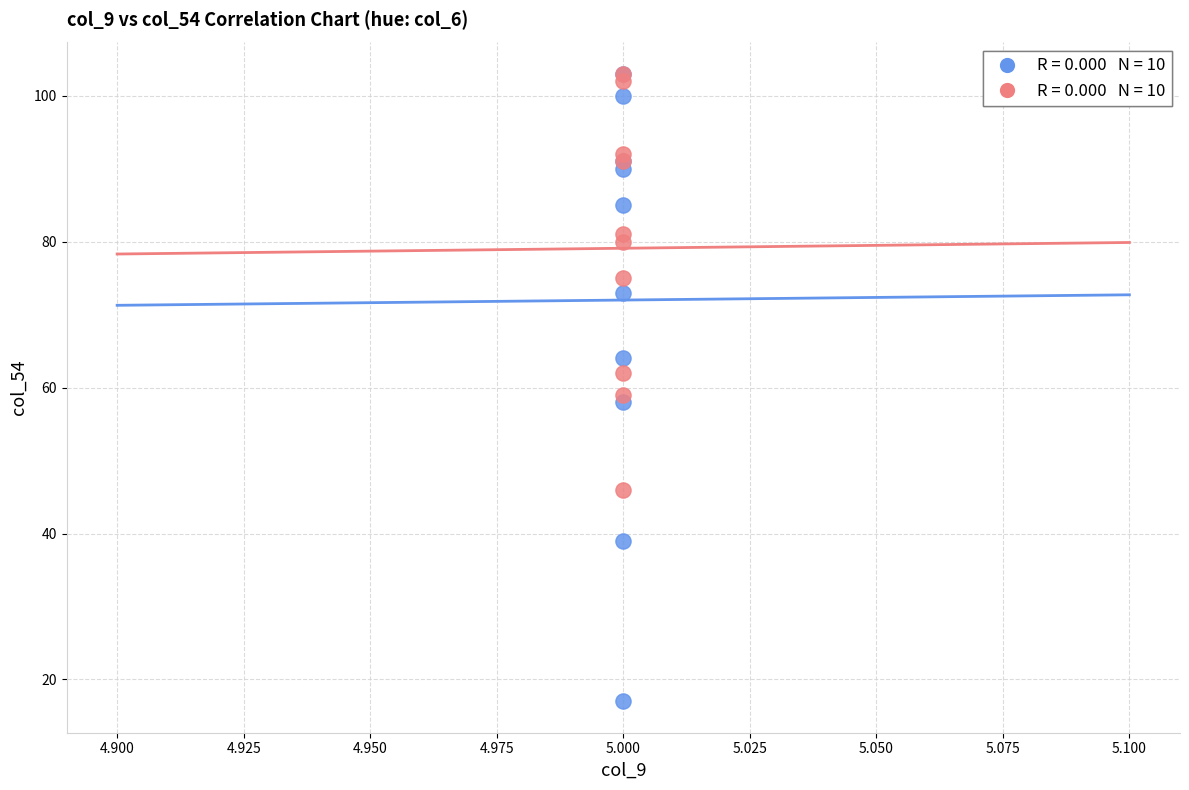

Across all series, what Y value is closest to 60?

59